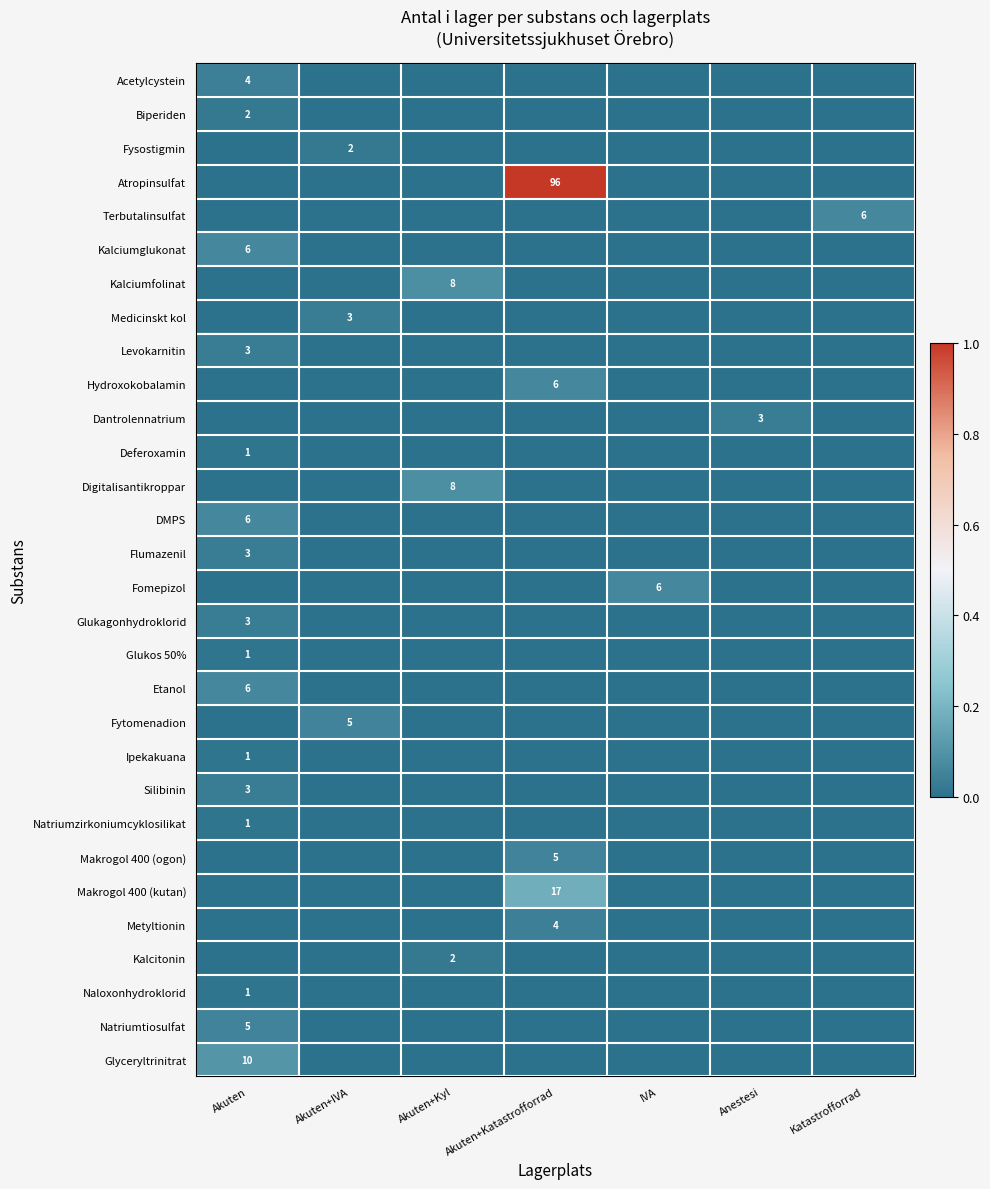

At which label does Natriumtiosulfat reach its minimum?

Akuten+IVA